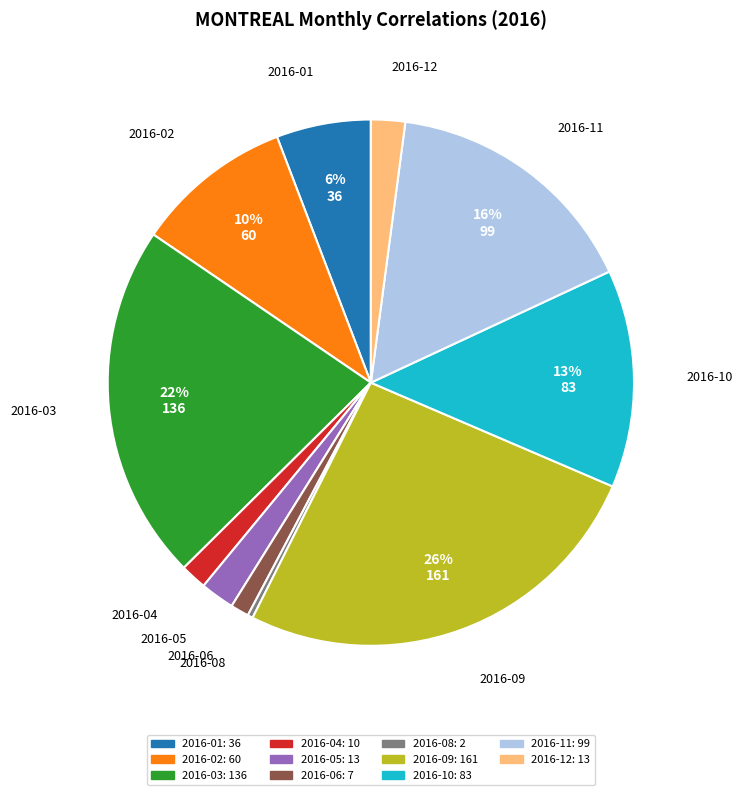

Is there a majority slice in this chart?

No